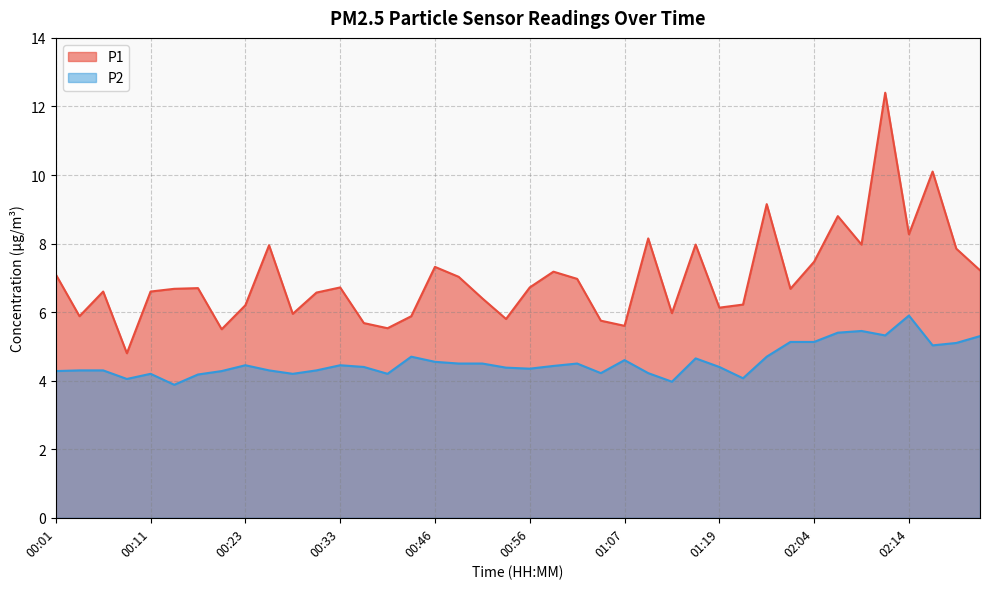

What is the lowest value of the P2 series?

3.9